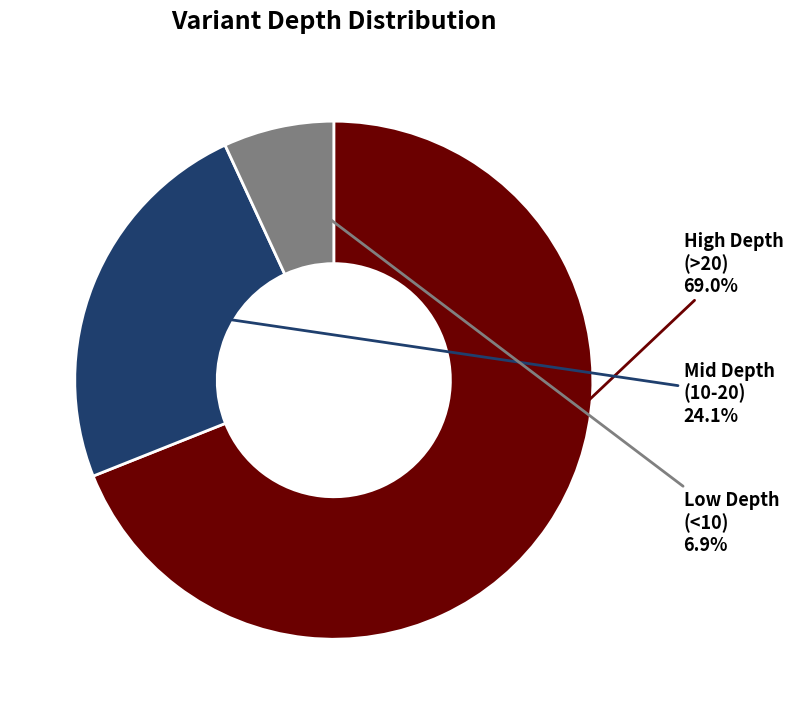

Which category accounts for the majority?

High Depth (>20)